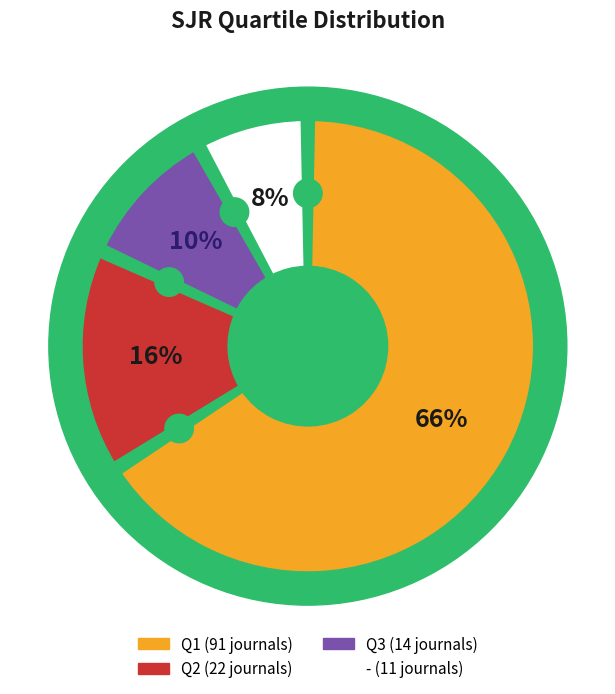

Is it true that Q2 is 2% of the pie?

False